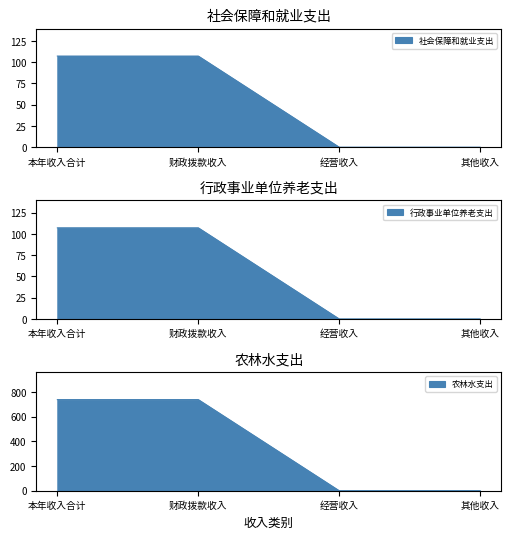

True or false: 社会保障和就业支出 and 农林水支出 cross at least once.

False